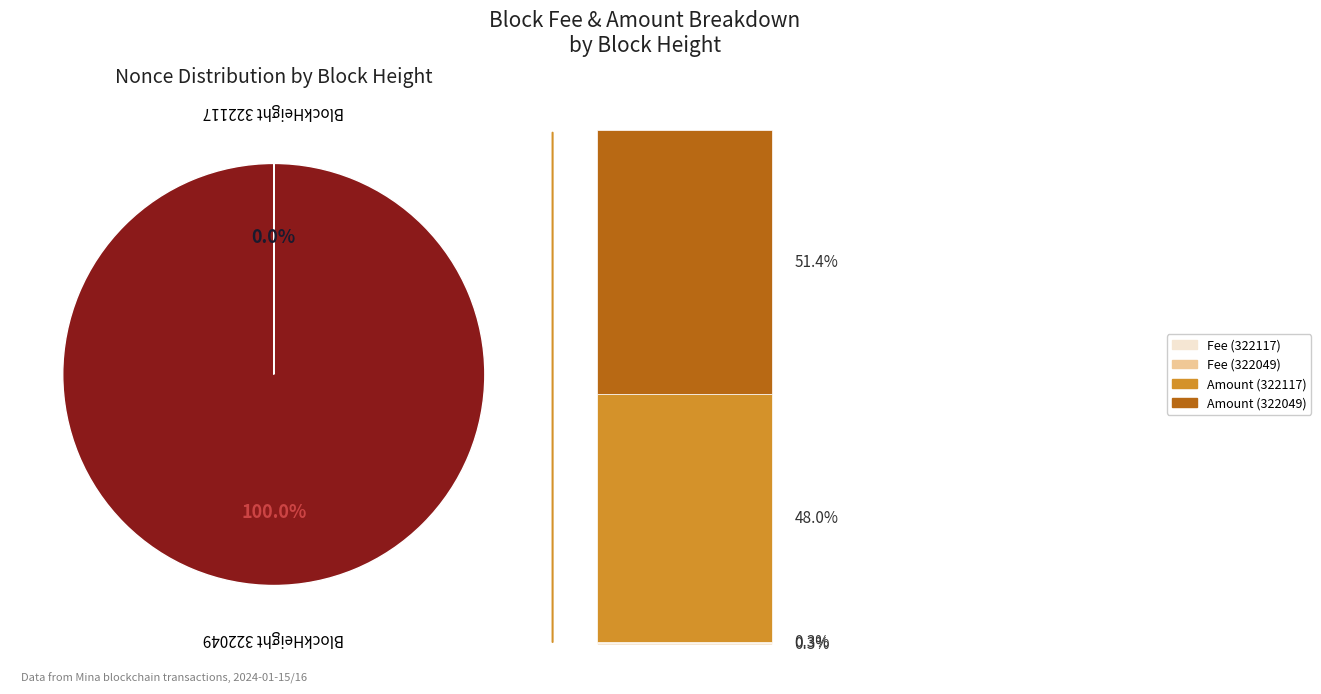

Which slice is the largest?

322049